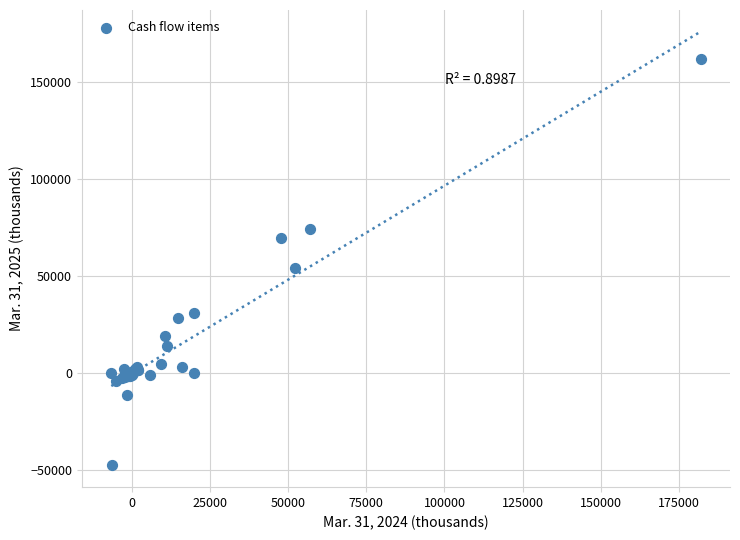

What Y value in the scatter plot is closest to 57126?

54051